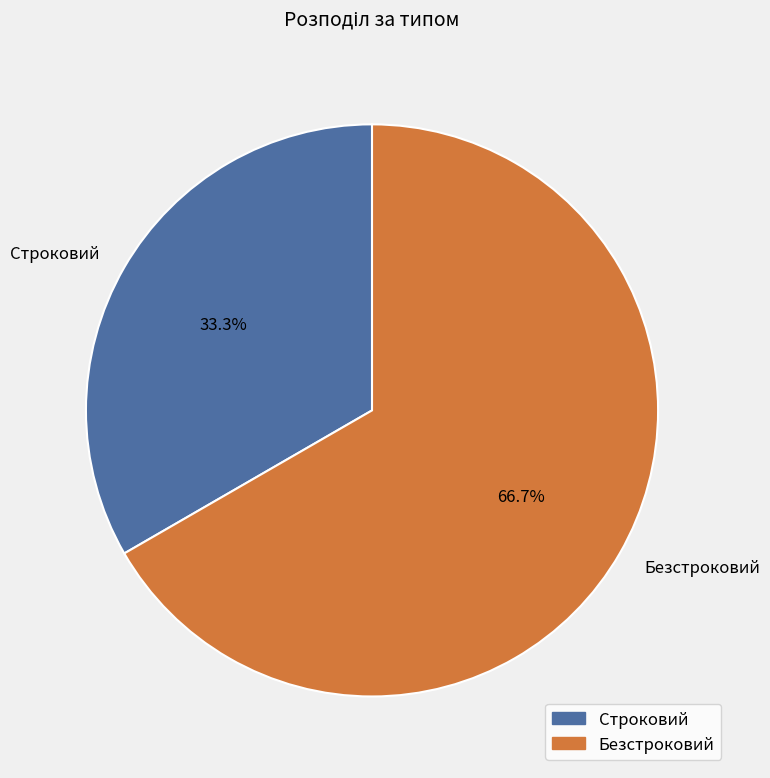

To the nearest percent, what is the combined percentage of Строковий and Безстроковий?

100%